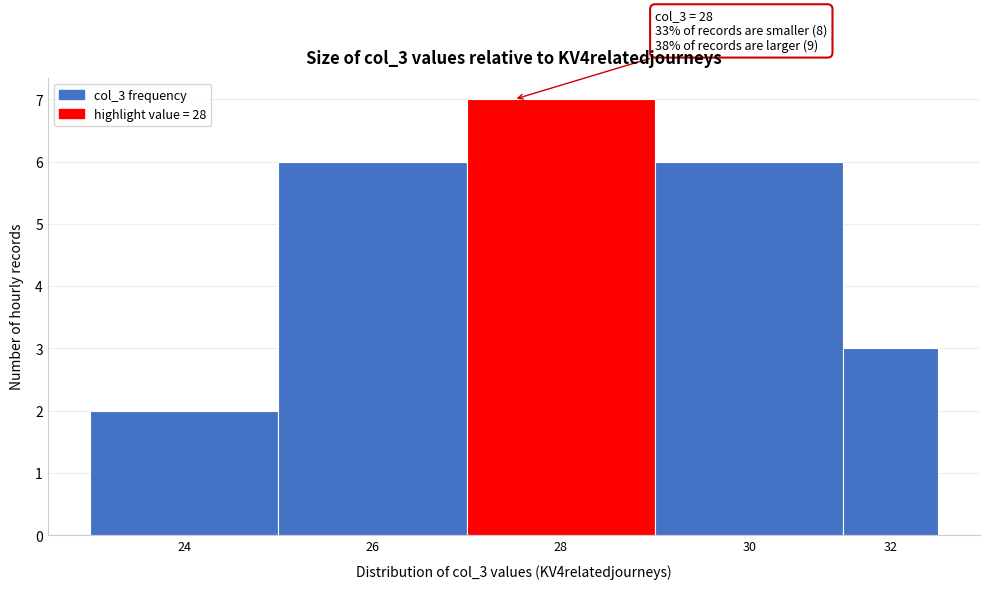

Reading left to right, extract all data points from this chart.

2	6	7	6	3